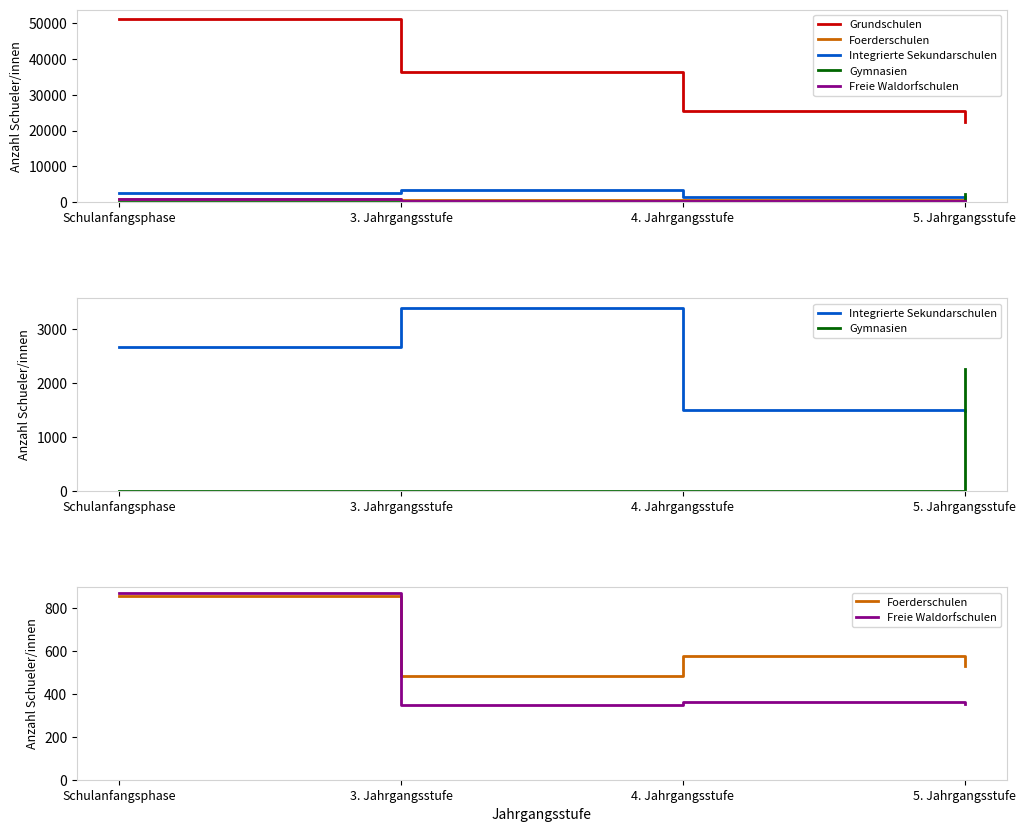

How many lines are shown in the chart?

5